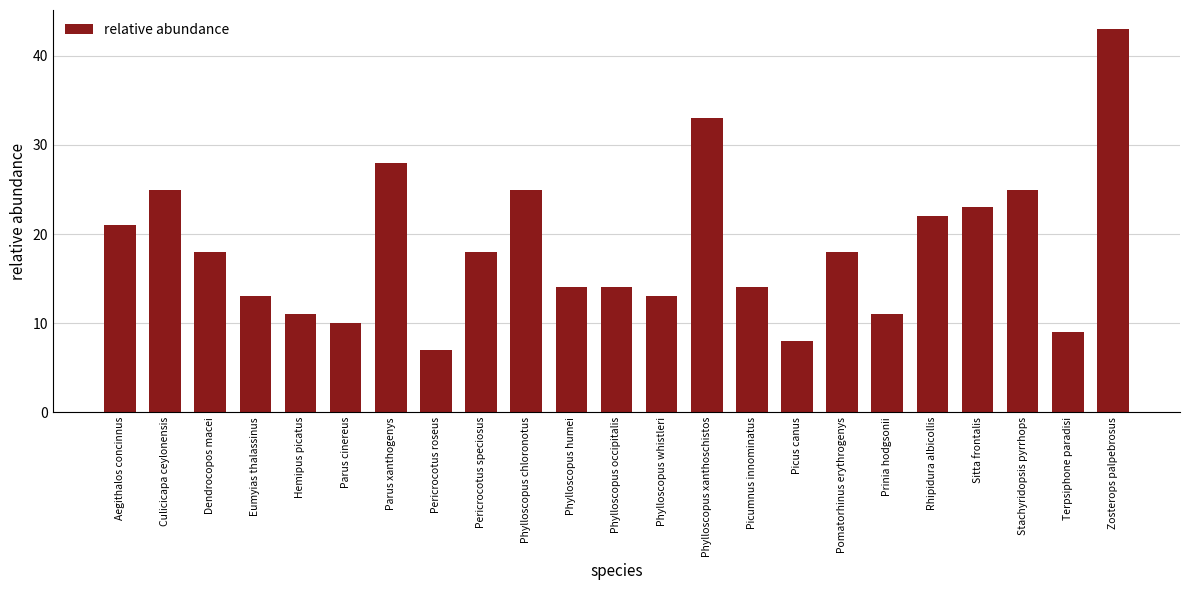

Reading left to right, extract all data points from this chart.

21	25	18	13	11	10	28	7	18	25	14	14	13	33	14	8	18	11	22	23	25	9	43